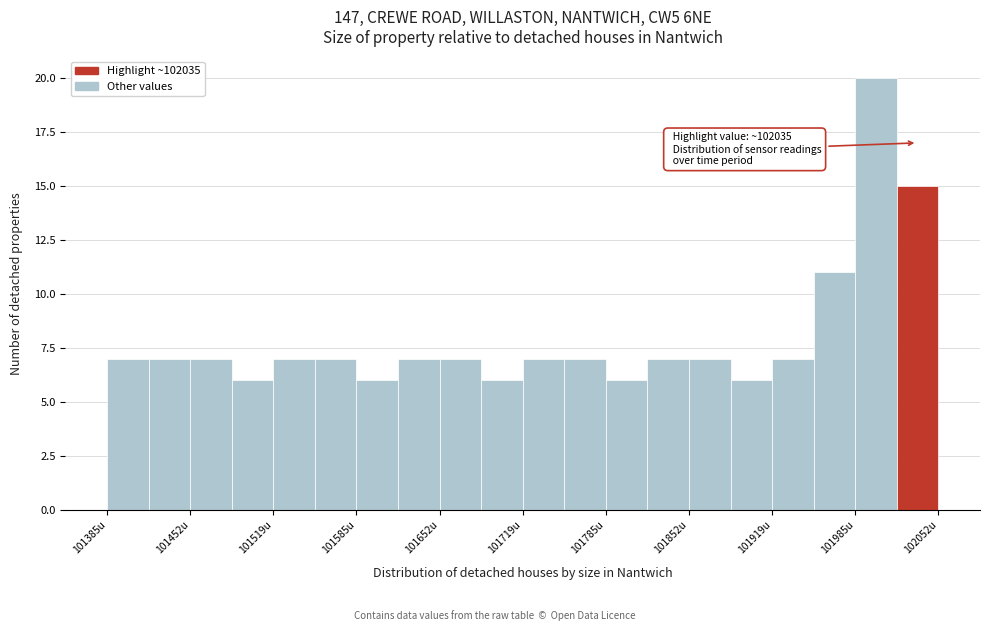

Around what value on the x-axis is the tallest bar? Give the approximate position of its centre, as read against the axis.

102000